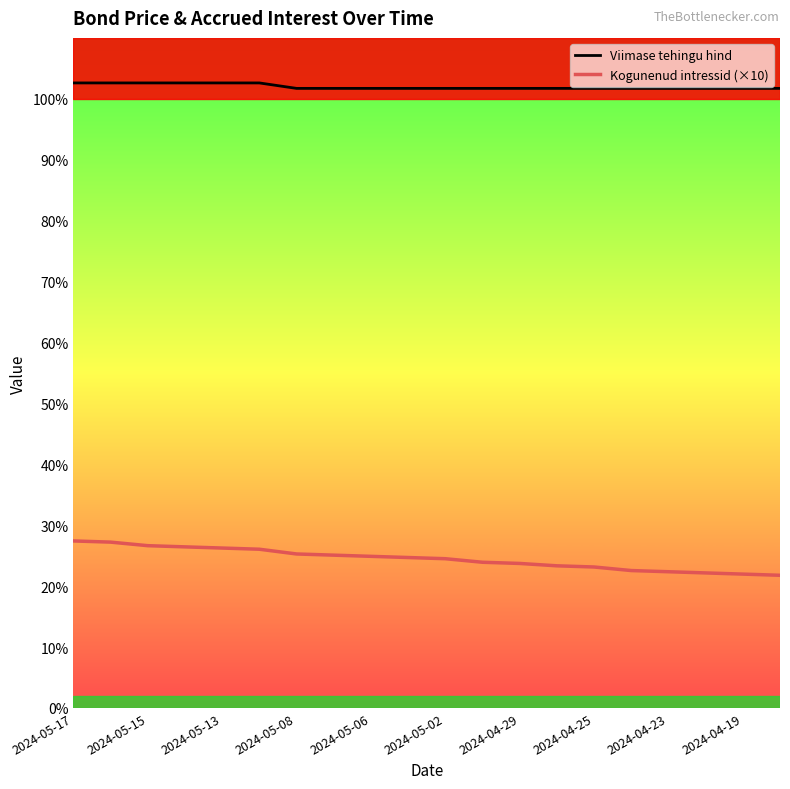

What is the highest value of the Kogunenud intressid (×10) series?

27.4